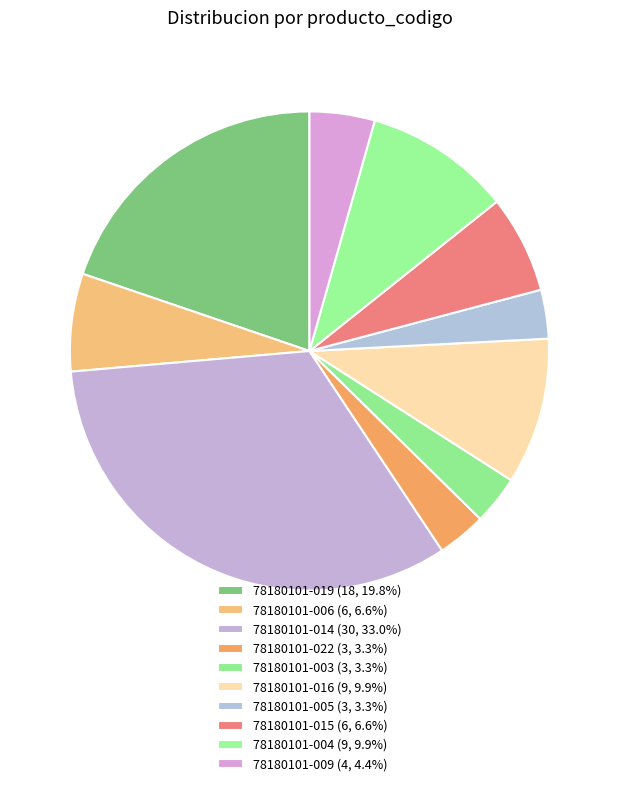

Is there a majority slice in this chart?

No